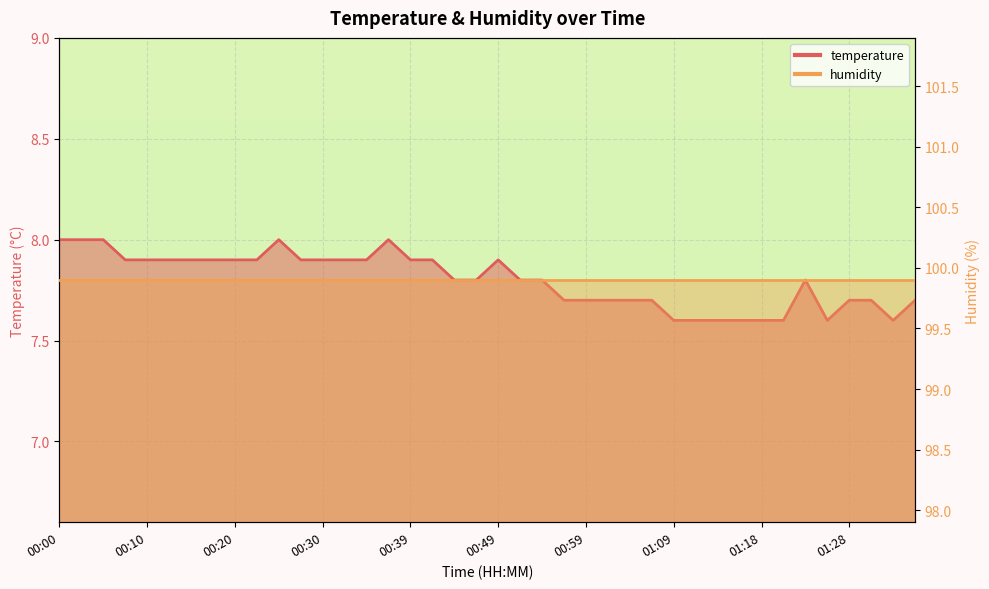

List the labels in order of value, largest first.

00:00, 00:03, 00:05, 00:25, 00:37, 00:08, 00:10, 00:13, 00:15, 00:17, 00:20, 00:22, 00:27, 00:30, 00:32, 00:35, 00:39, 00:42, 00:49, 00:44, 00:47, 00:52, 00:54, 01:23, 00:56, 00:59, 01:01, 01:04, 01:06, 01:28, 01:30, 01:35, 01:09, 01:11, 01:13, 01:16, 01:18, 01:21, 01:26, 01:33